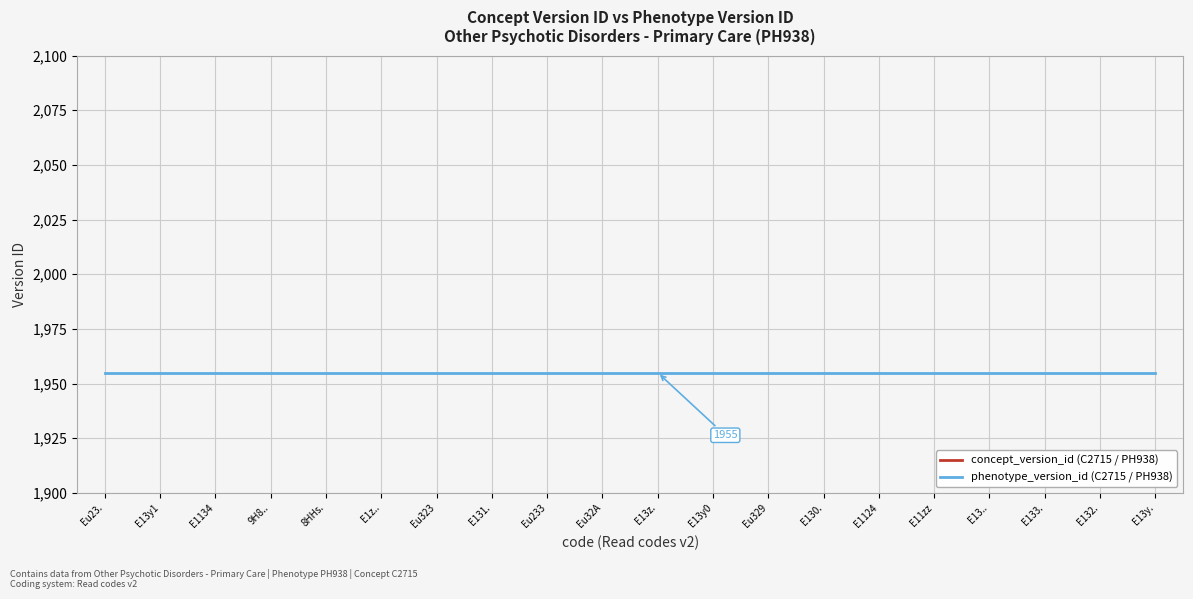

At which category is the sum across all series the highest?

Eu23.